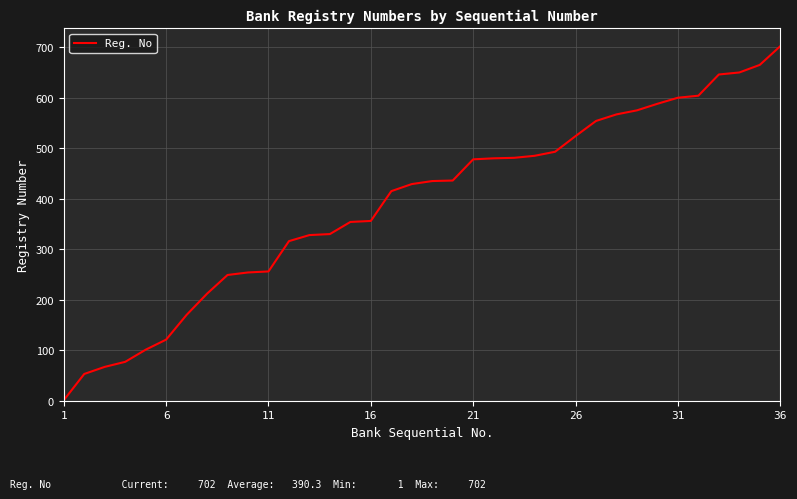

Is this an area chart (filled region under the line)?

No